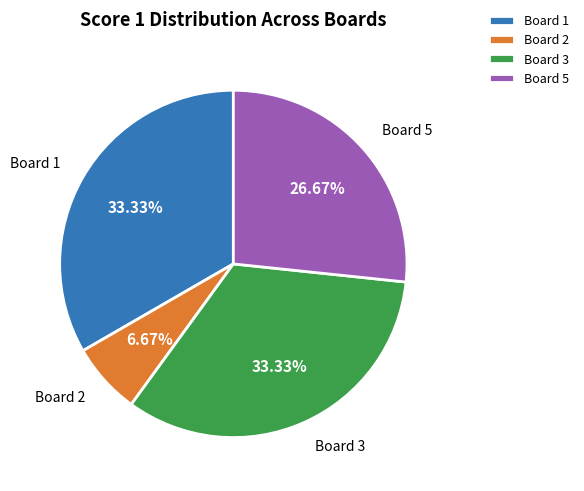

The Board 2 slice represents 7% of the pie. True or false?

True